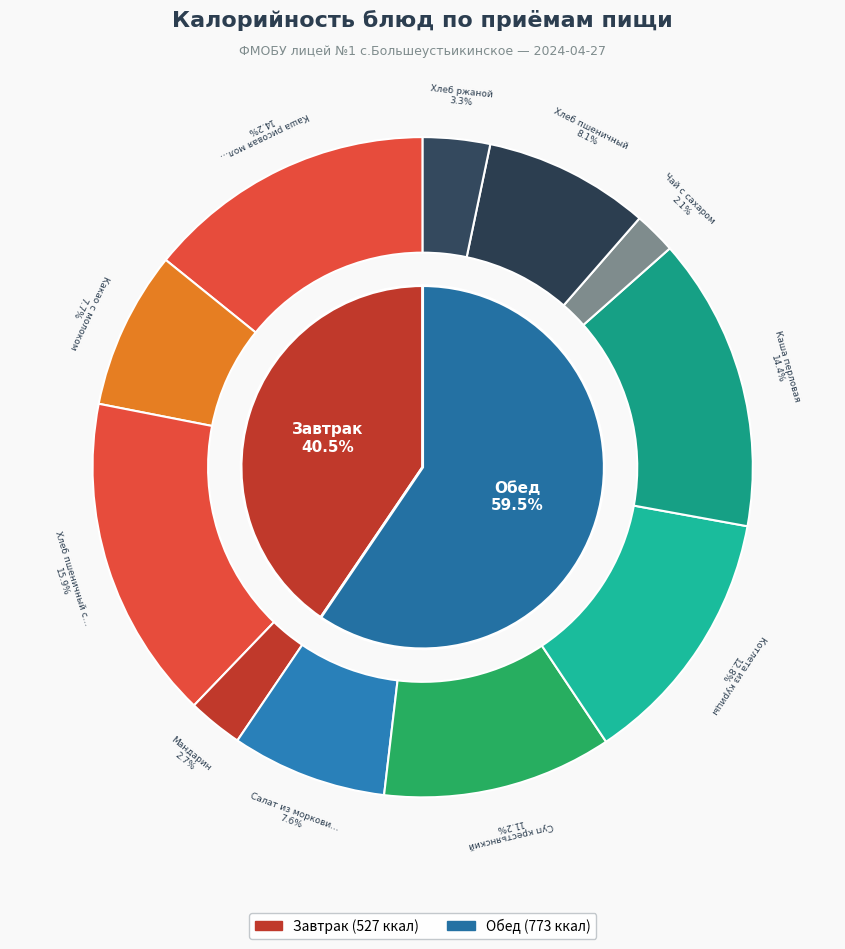

Count the number of slices in the pie.

11